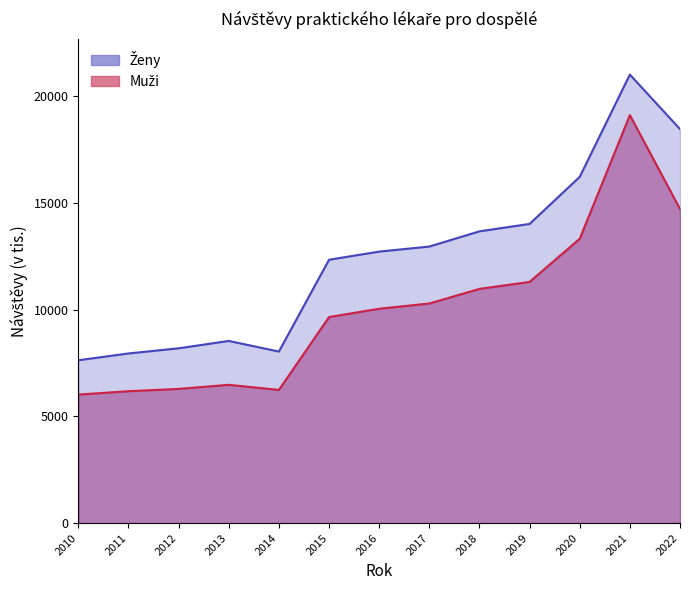

What is the sum of the Ženy values at 2015 and 2013?

20880